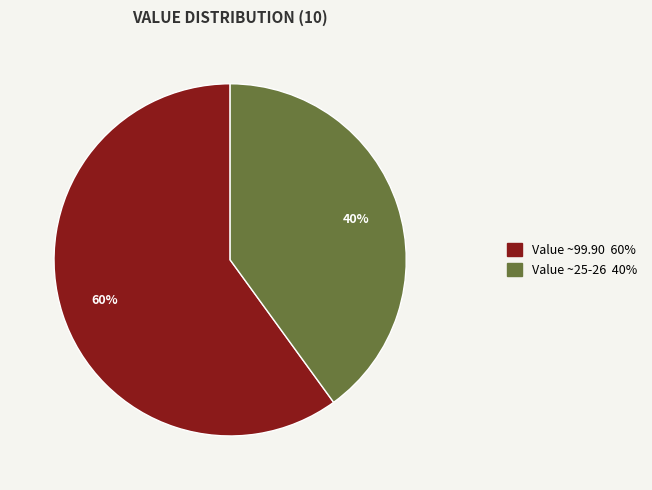

Is there a majority slice in this chart?

Yes